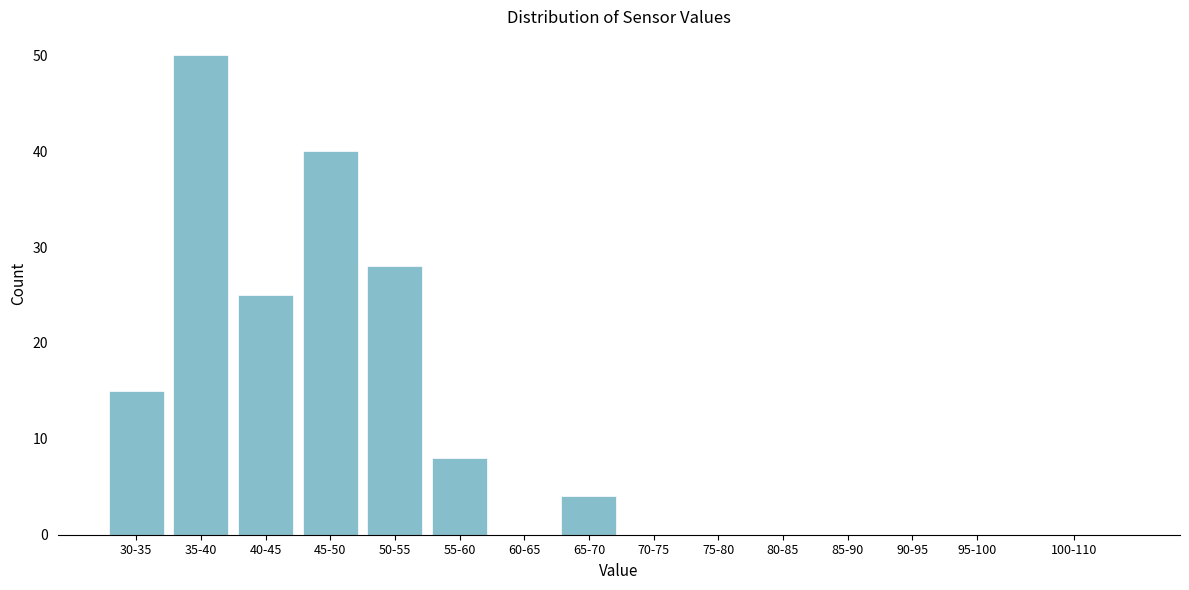

Reading right to left, extract all data points from this chart.

100-110=0	95-100=0	90-95=0	85-90=0	80-85=0	75-80=0	70-75=0	65-70=4	60-65=0	55-60=8	50-55=28	45-50=40	40-45=25	35-40=50	30-35=15